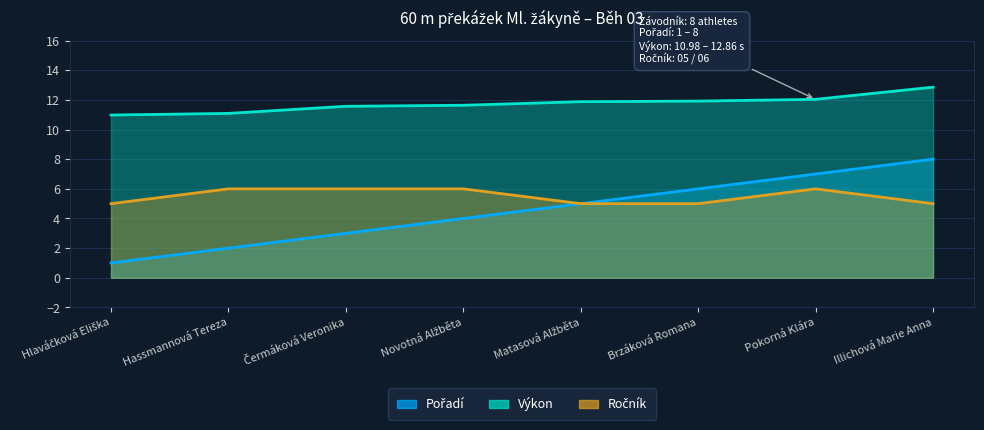

Which series changed the most between Brzáková Romana and Illichová Marie Anna?

Pořadí